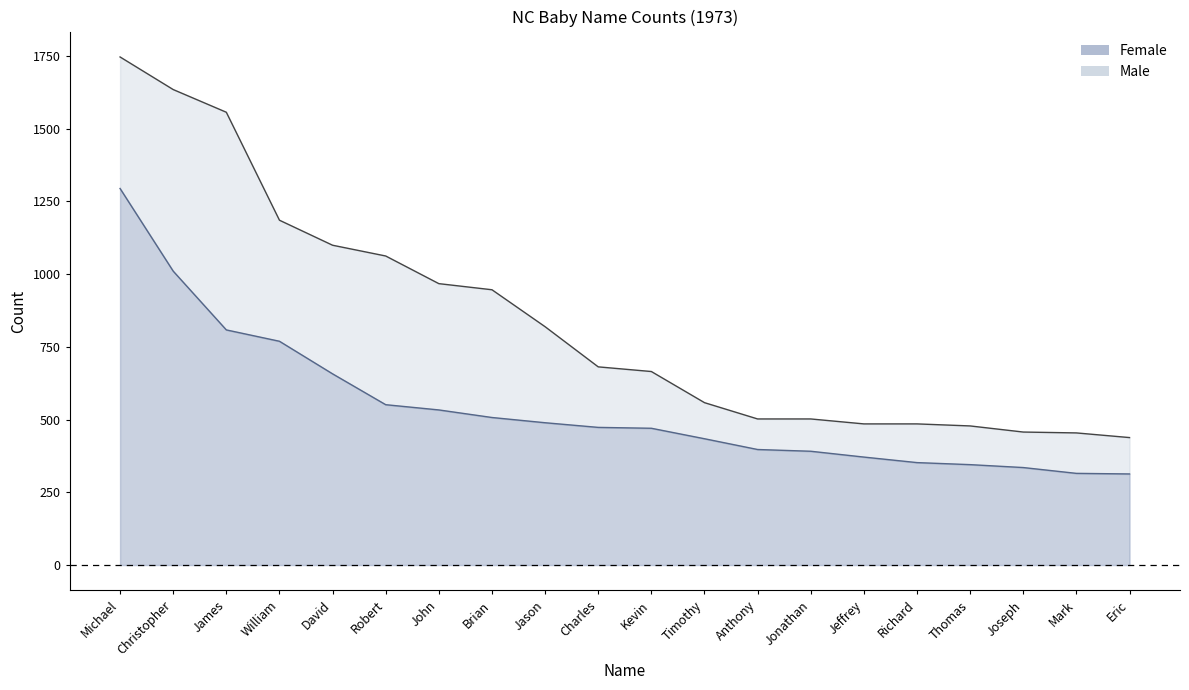

How many lines are shown in the chart?

2